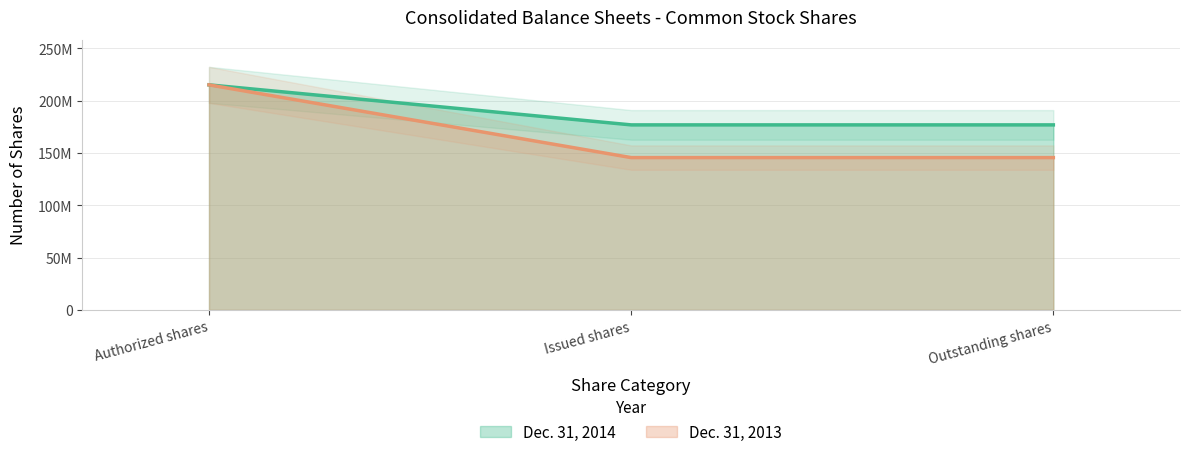

Reading left to right, what are all the values shown in this chart?

Dec. 31, 2014: 215000000	176761099	176761099
Dec. 31, 2013: 215000000	145508767	145508767